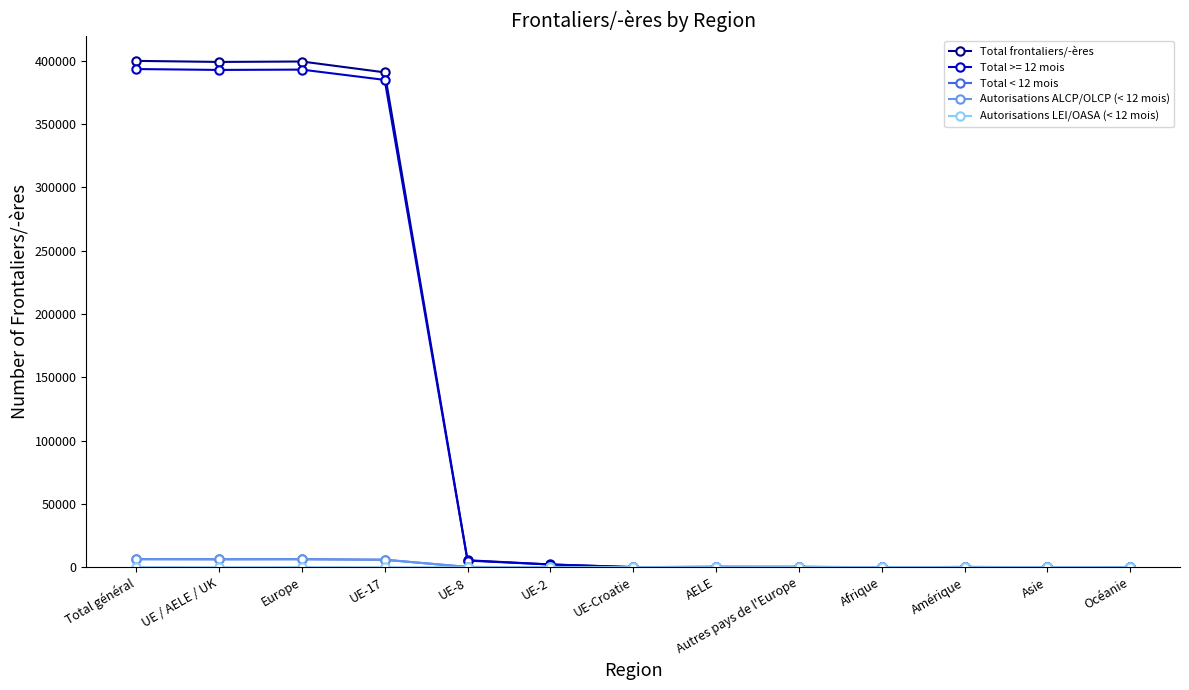

True or false: Autorisations ALCP/OLCP (< 12 mois) has a value of 0 at Océanie.

True